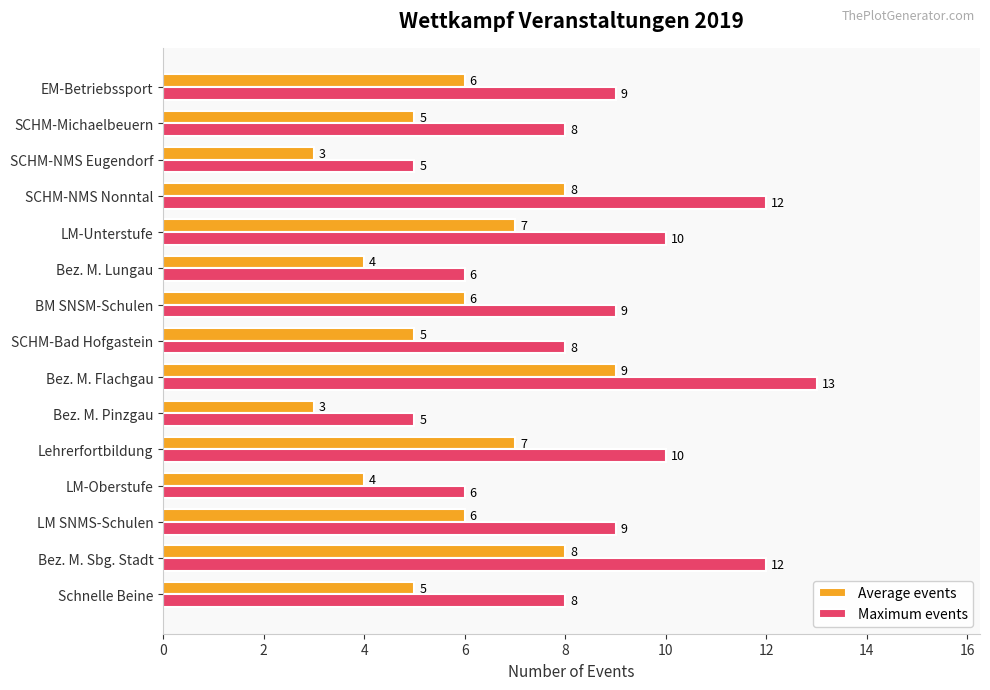

Which category has the highest value in the Average events series?

Bez. M. Flachgau